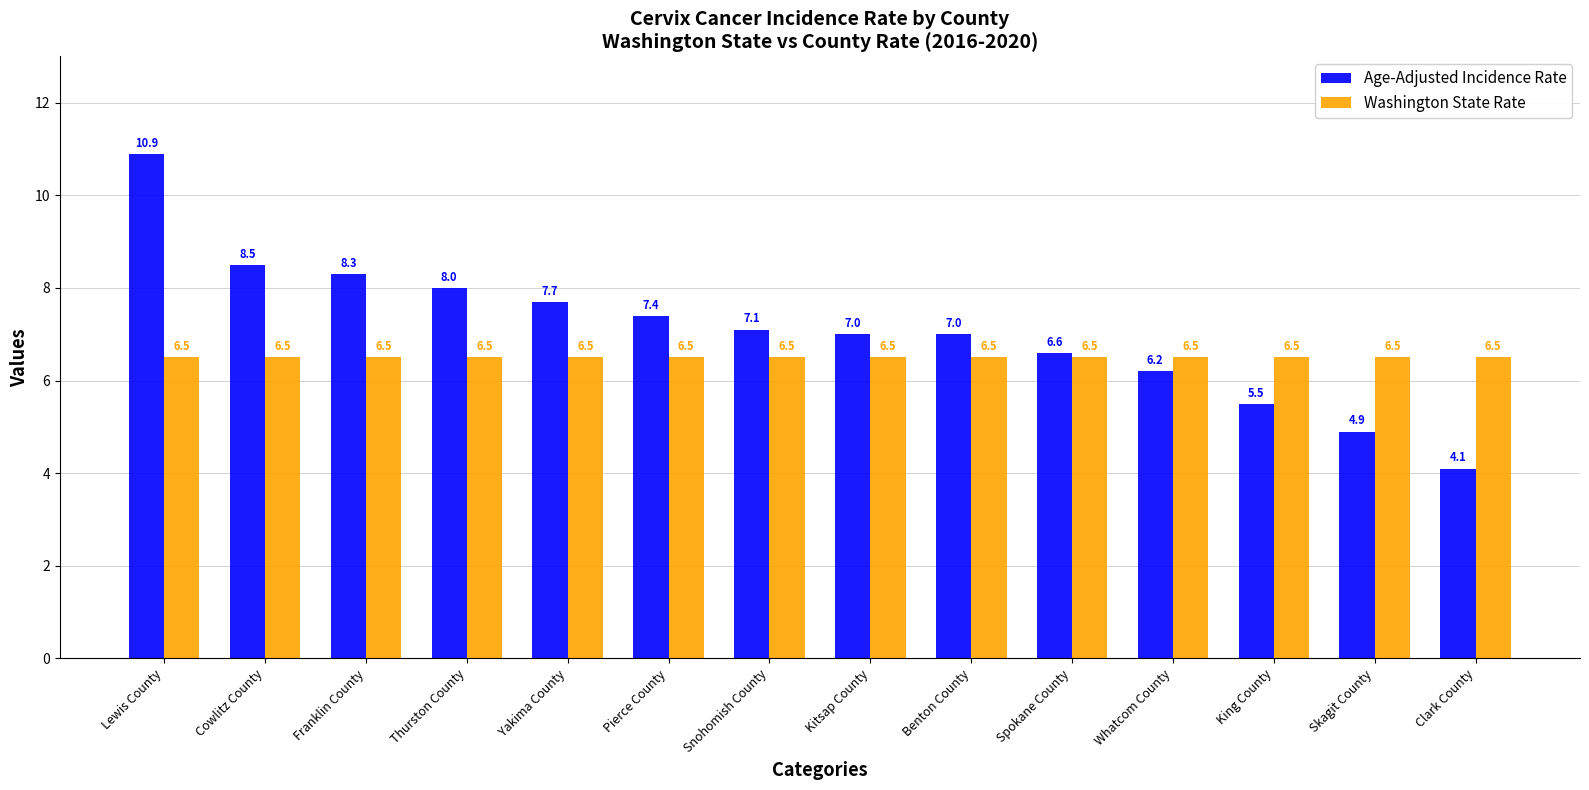

Is the value of Age-Adjusted Incidence Rate at Clark County greater than the value of Washington State Rate at Lewis County?

No